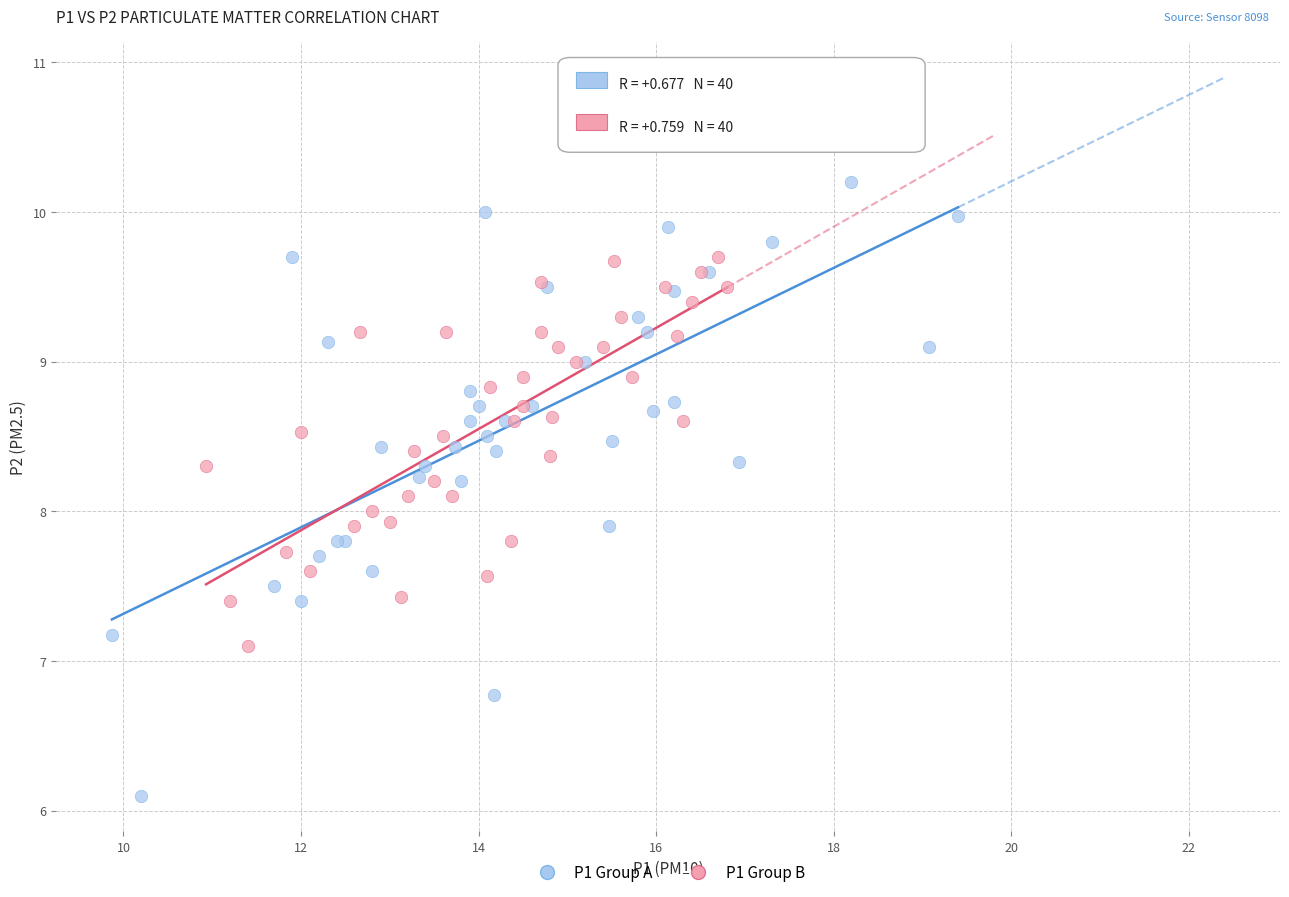

Which series contains the lowest Y value?

P1 Group A